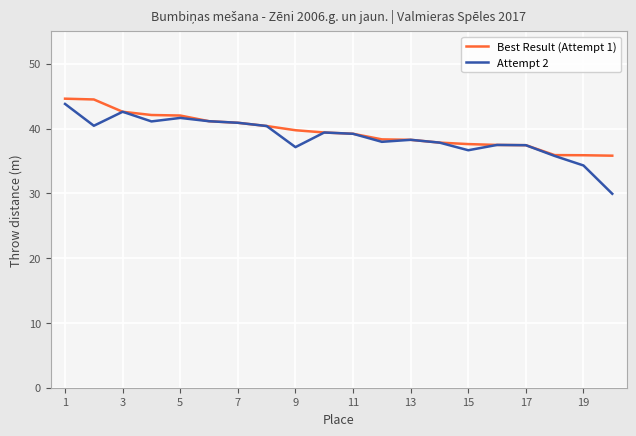

What is the minimum value shown in the chart?

29.9